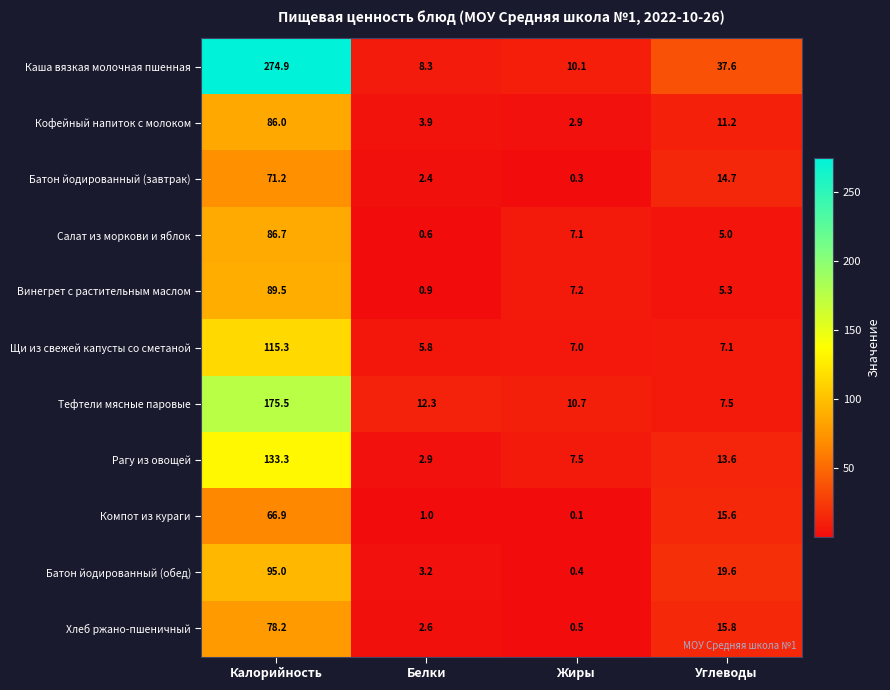

What is the difference between the Кофейный напиток с молоком values at Углеводы and Калорийность?

74.8